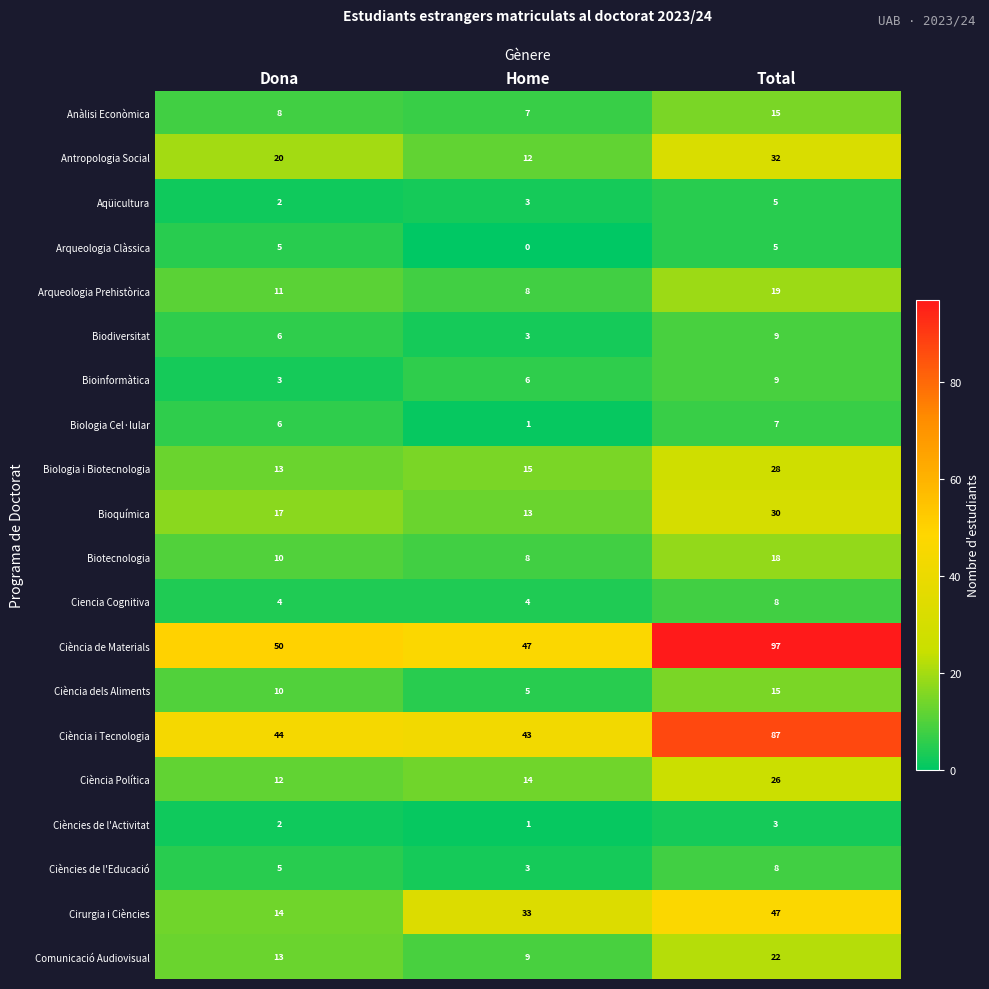

How many distinct data groups are displayed?

20